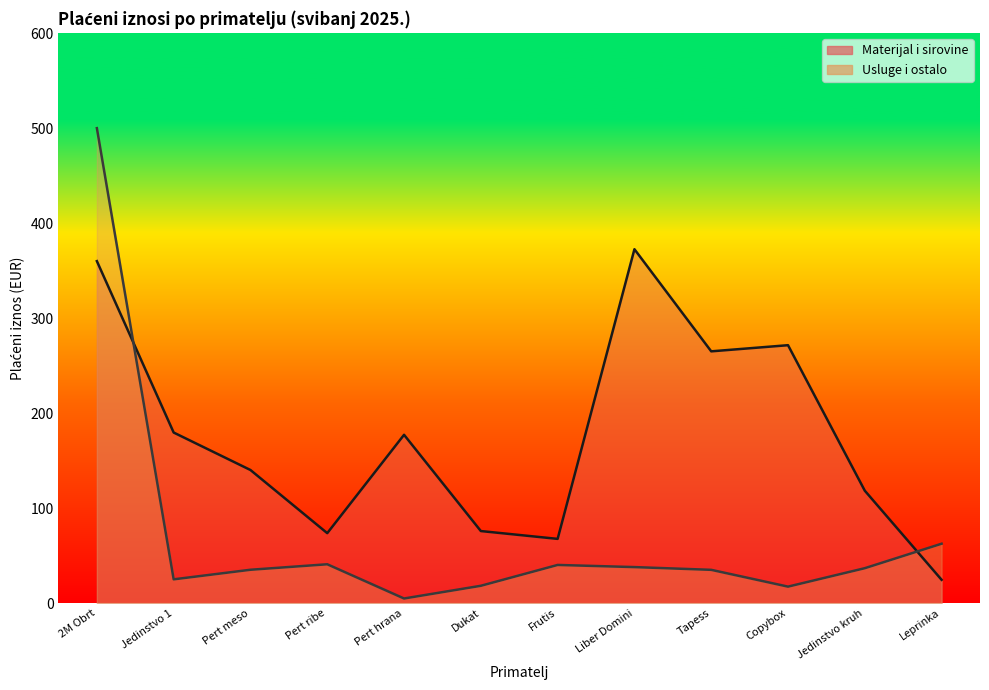

True or false: Materijal i sirovine has more than 0 interior local peaks.

True